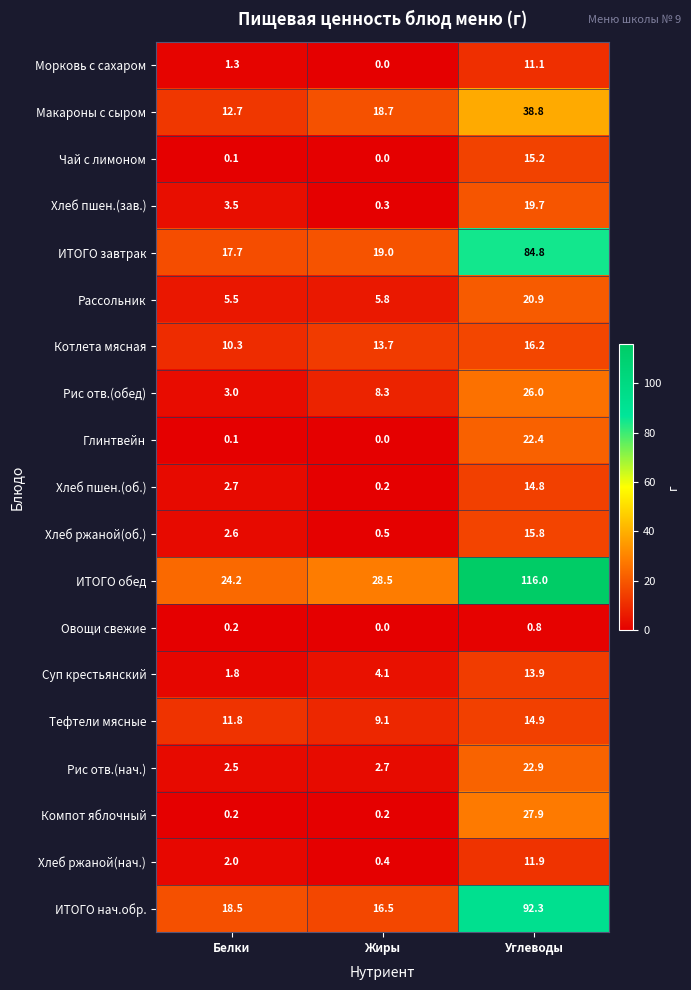

What is the difference between the maximum and minimum values in the Хлеб ржаной(нач.) series?

11.5